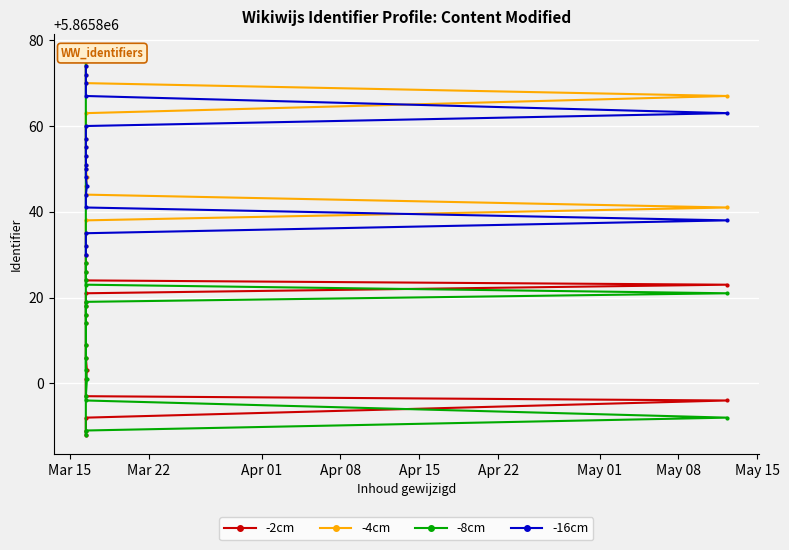

True or false: -16cm has a value of 1224759 at 14.

False